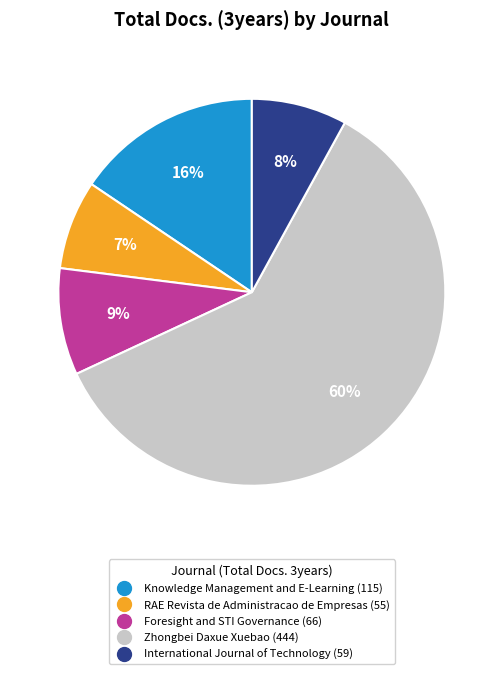

To the nearest percent, what is the difference between the largest and smallest slice percentages?

53%